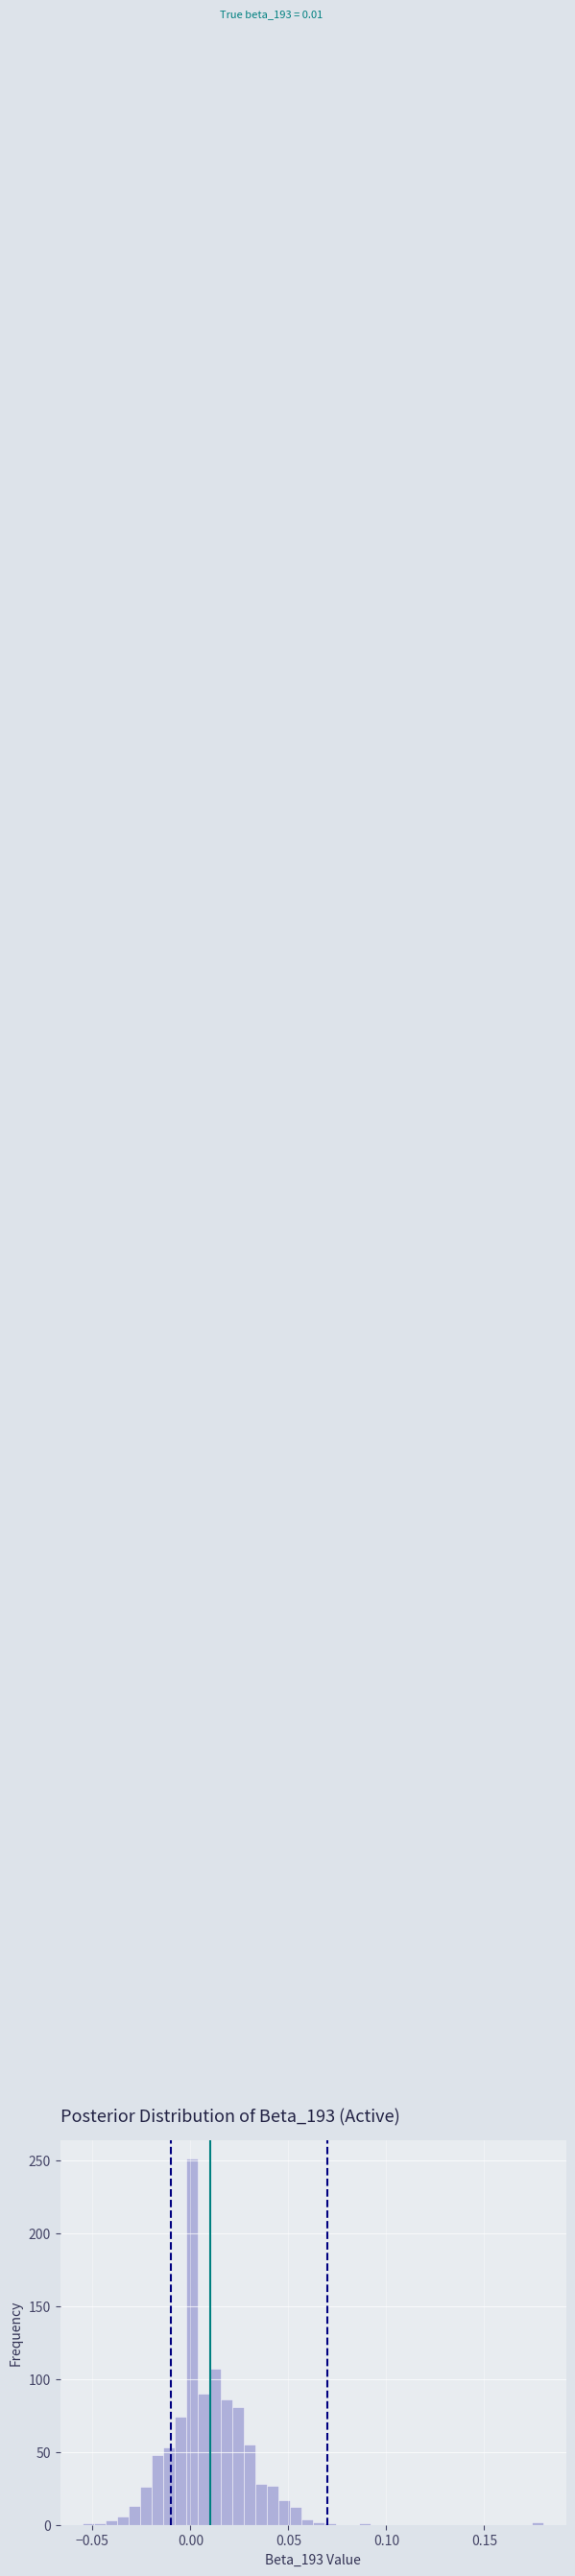

Read against the x-axis, roughly where is the centre of the tallest bar?

0.000